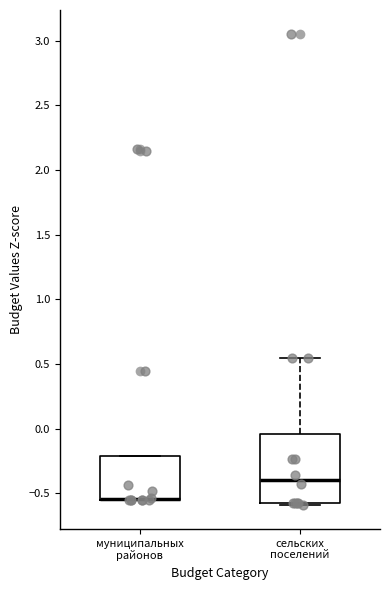

Reading left to right, read every box against the y-axis: the position of its median line, the range the box covers, and the ends of its whiskers. The values are not printed on the chart, so give them approximately, as read against the axis.

муниципальных районов: median -0.55 (drawn on the box's lower edge), box -0.55 to -0.20, whiskers -0.55 to -0.20
сельских поселений: median -0.40, box -0.55 to -0.05, whiskers -0.60 to 0.55